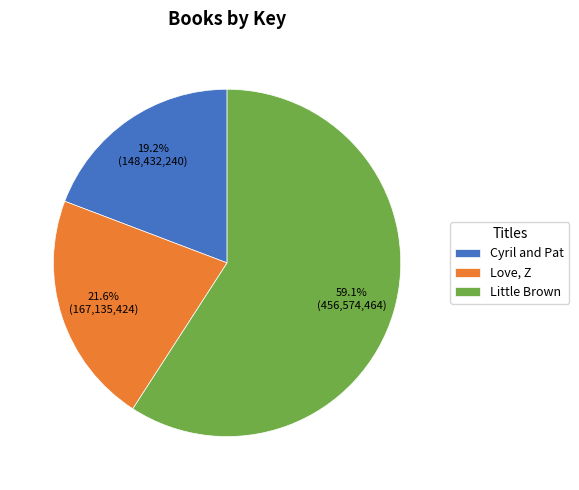

What is the ratio of the value at Love, Z to the value at Little Brown?

0.4